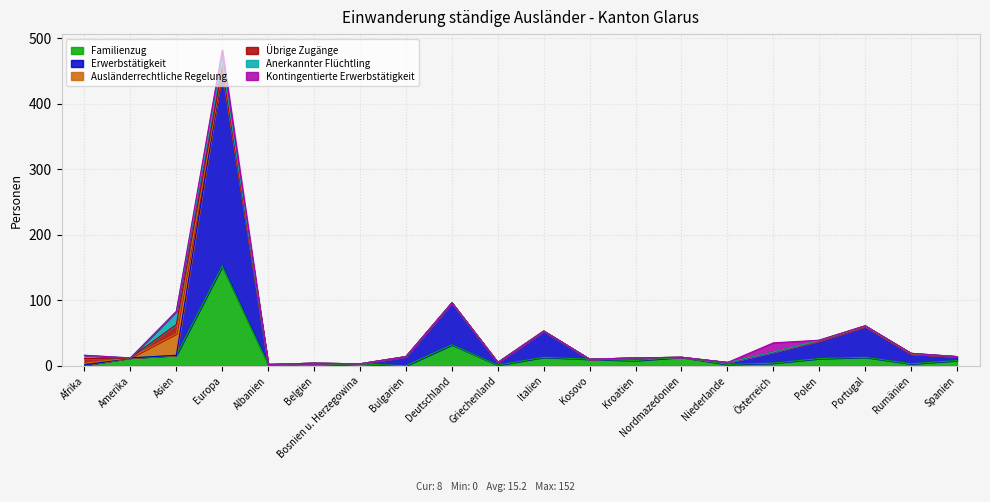

How many values in the Familienzug series exceed 8?

9